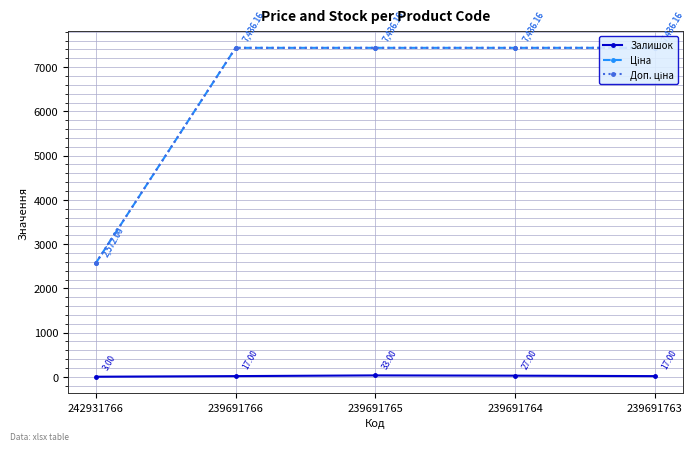

What is the average value of the Ціна series?

6463.3